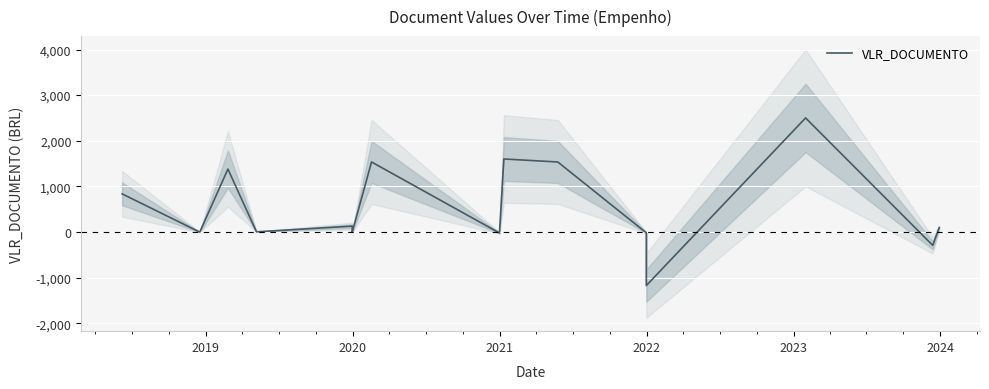

What is the greatest value displayed?

2500.0